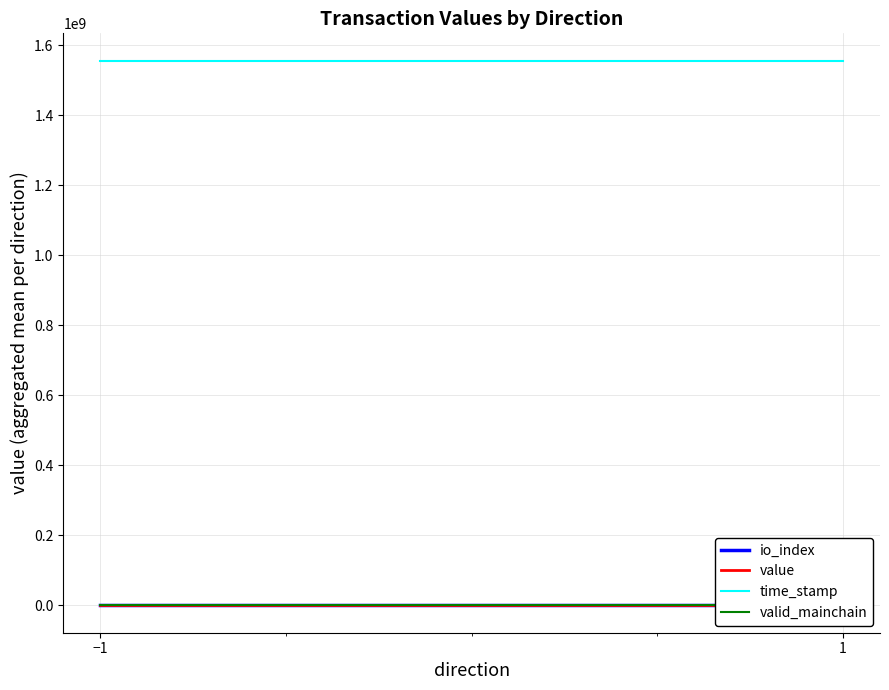

The value of value at −1 is 106.6. True or false?

False